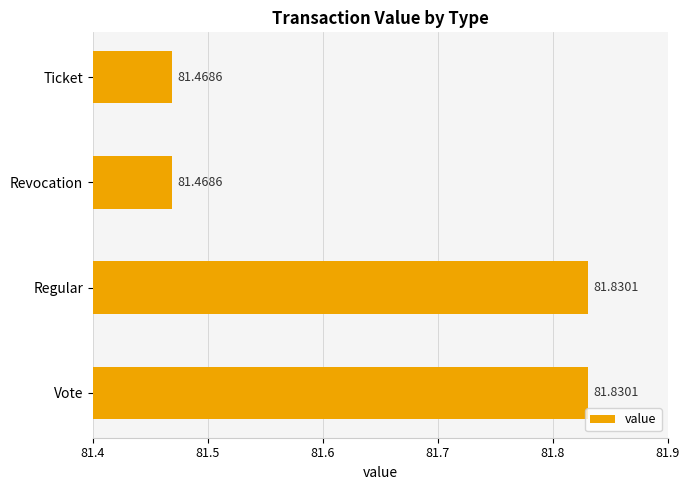

What is the difference between the maximum and minimum values?

0.4